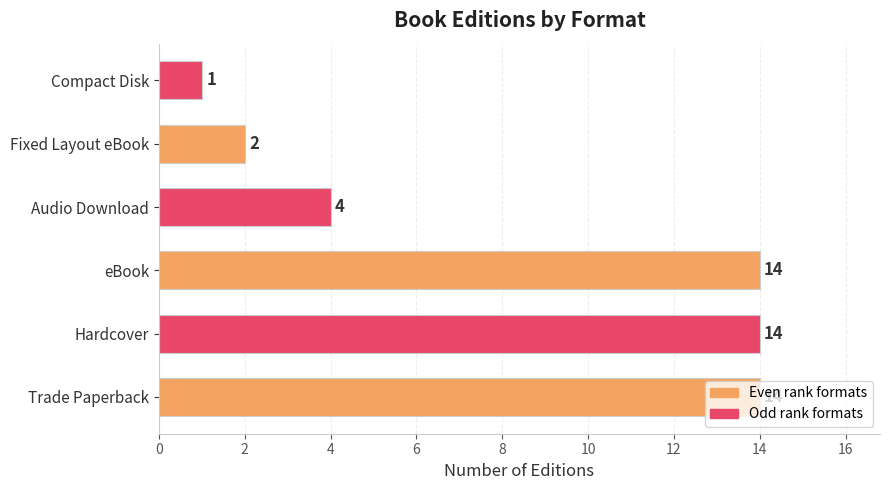

What is the sum of all values?

49